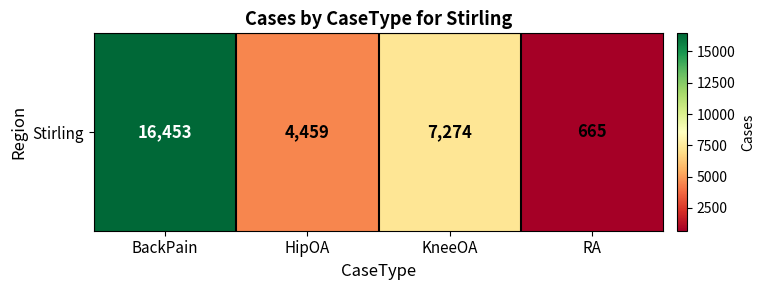

What is the change in value from BackPain to RA?

-15788